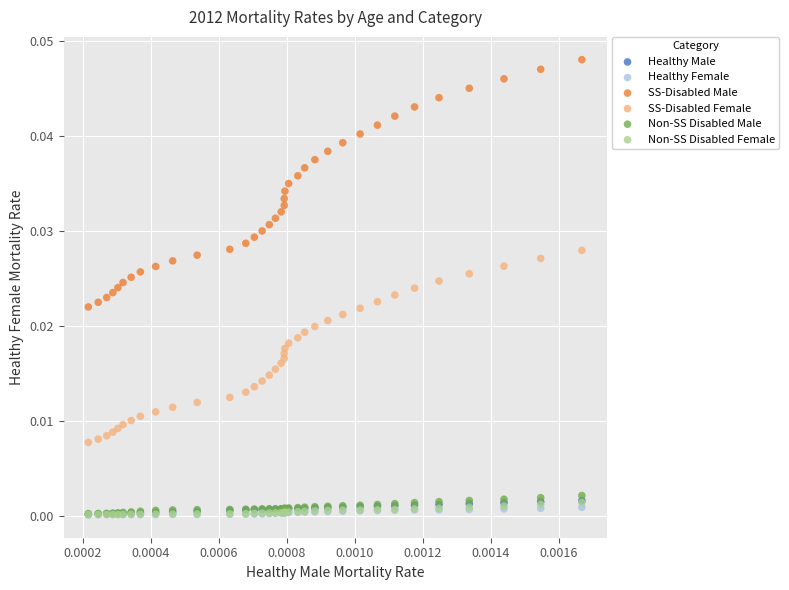

Which series contains the highest Y value?

SS-Disabled Male